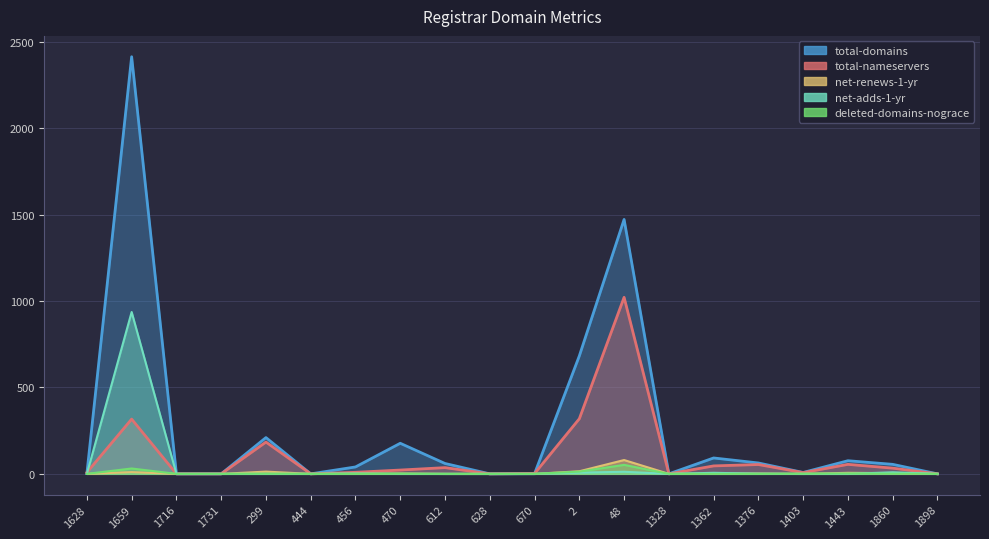

How many distinct data groups are displayed?

5